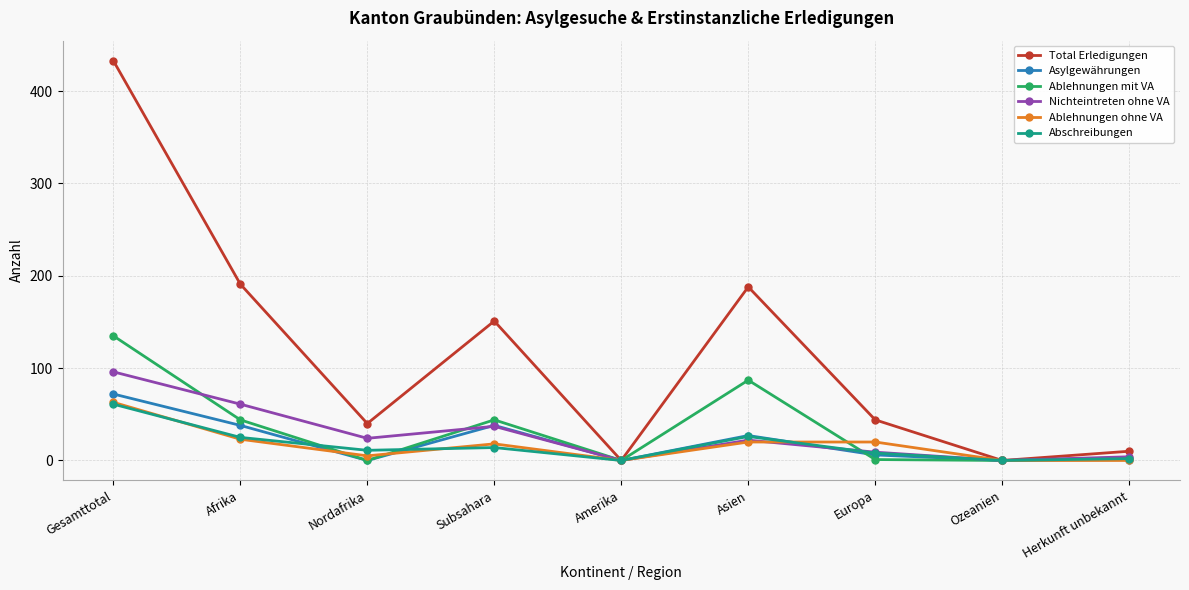

At which label does Ablehnungen mit VA reach its peak?

Gesamttotal